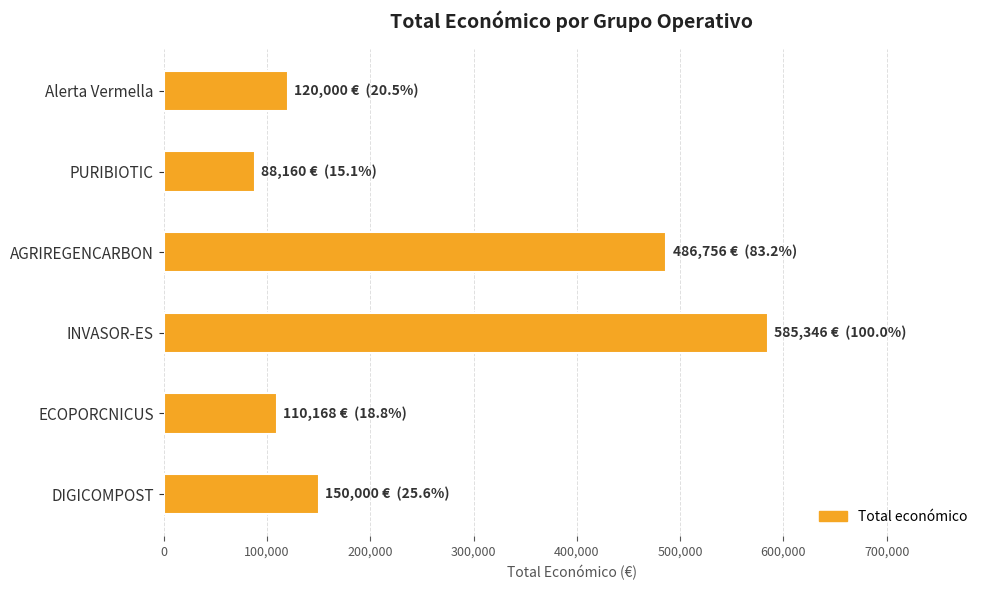

True or false: the data shows 835051 at INVASOR-ES.

False